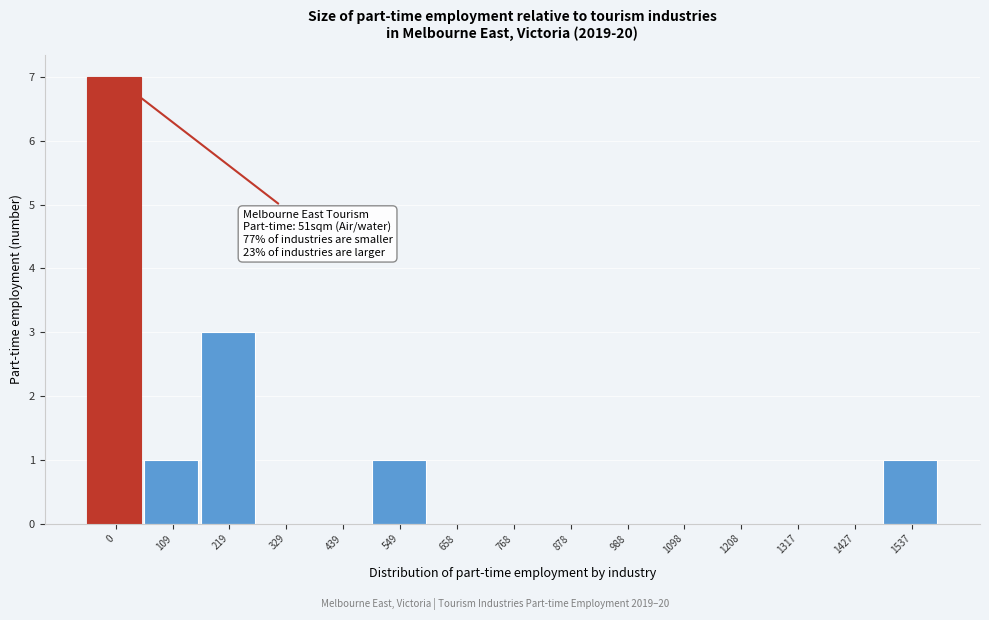

Reading right to left, transcribe all the data shown in this chart.

1537=1	1427=0	1317=0	1208=0	1098=0	988=0	878=0	768=0	658=0	549=1	439=0	329=0	219=3	109=1	0=7